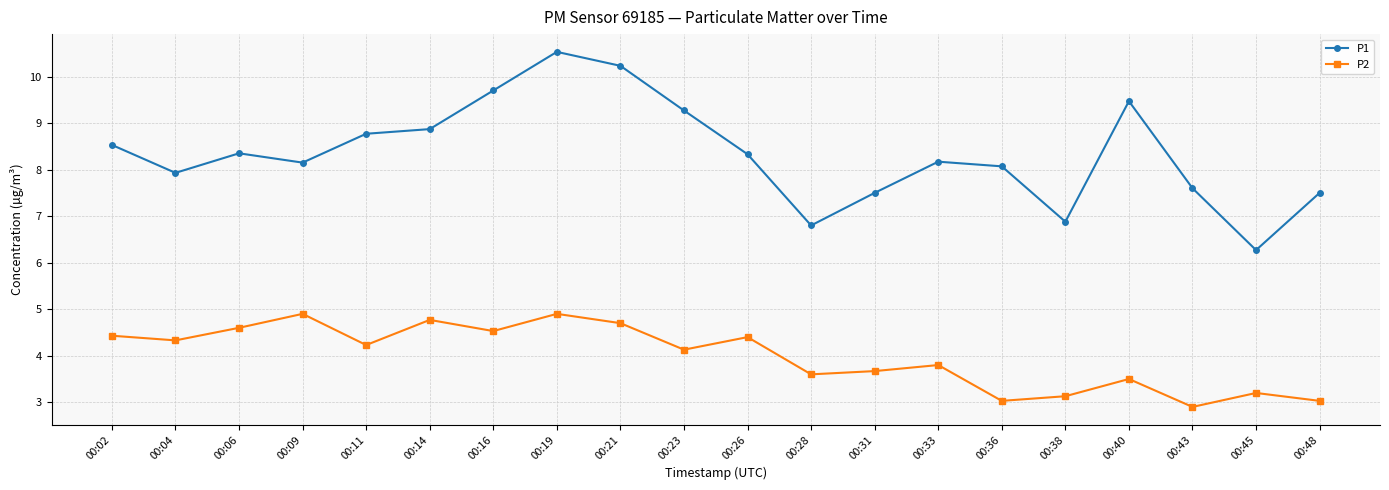

What is the spread (max minus min) of values at 00:31?

3.8